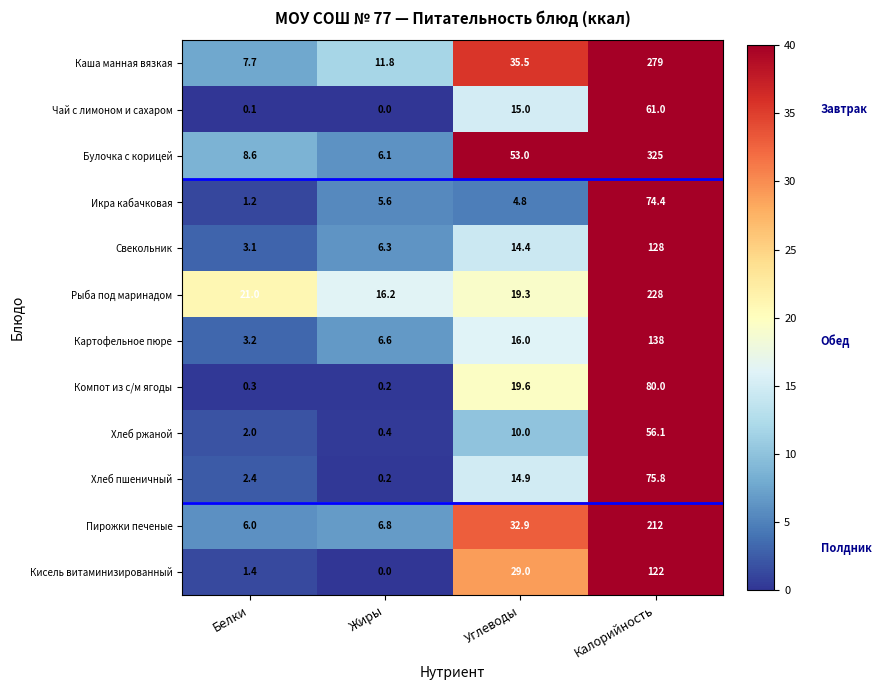

Rank the series by their maximum value, from highest to lowest.

Булочка с корицей, Каша манная вязкая, Рыба под маринадом, Пирожки печеные, Картофельное пюре, Свекольник, Кисель витаминизированный, Компот из с/м ягоды, Хлеб пшеничный, Икра кабачковая, Чай с лимоном и сахаром, Хлеб ржаной